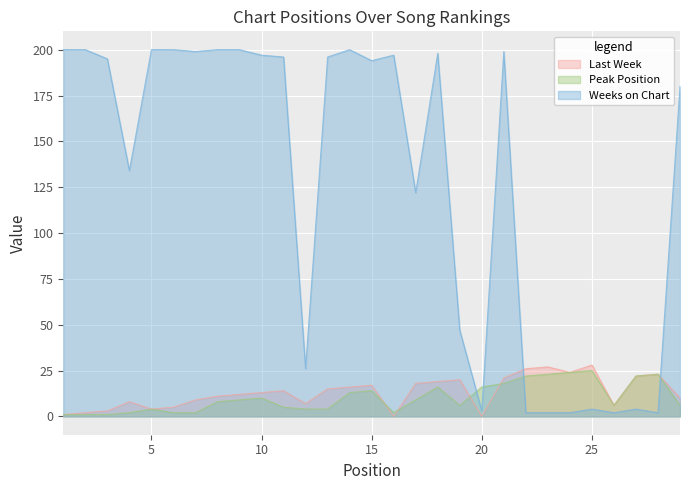

Reading right to left, list all the values displayed in this chart.

Last Week: 29=10	28=23	27=22	26=6	25=28	24=24	23=27	22=26	21=21	20=0	19=20	18=19	17=18	16=0	15=17	14=16	13=15	12=7	11=14	10=13	9=12	8=11	7=9	6=5	5=4	4=8	3=3	2=2	1=1
Peak Position: 29=6	28=23	27=22	26=6	25=25	24=24	23=23	22=22	21=18	20=16	19=6	18=16	17=9	16=2	15=14	14=13	13=4	12=4	11=5	10=10	9=9	8=8	7=2	6=2	5=4	4=2	3=1	2=1	1=1
Weeks on Chart: 29=180	28=2	27=4	26=2	25=4	24=2	23=2	22=2	21=199	20=3	19=47	18=198	17=122	16=197	15=194	14=200	13=196	12=26	11=196	10=197	9=200	8=200	7=199	6=200	5=200	4=134	3=195	2=200	1=200